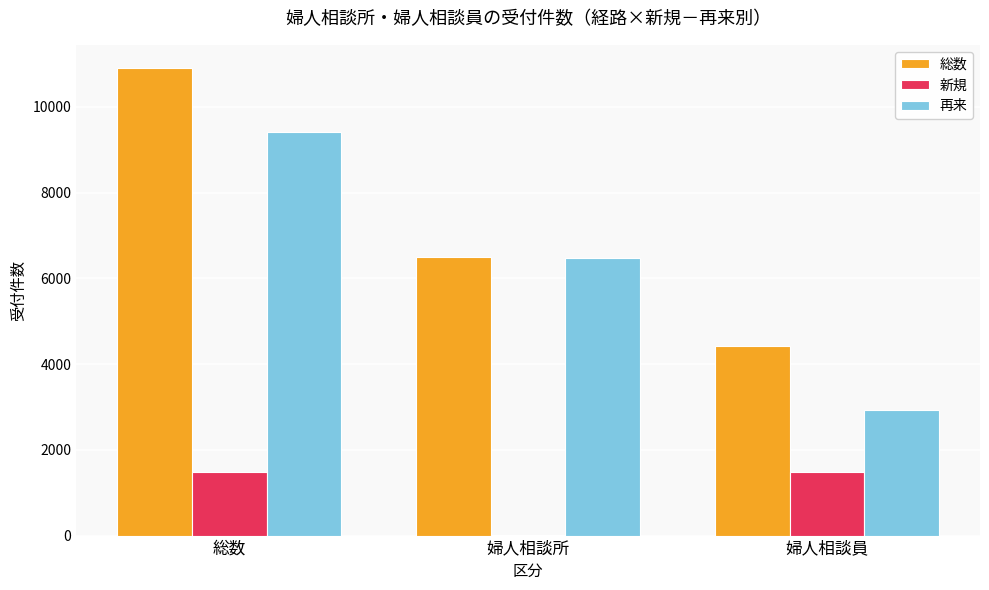

At which category is the sum across all series the highest?

総数